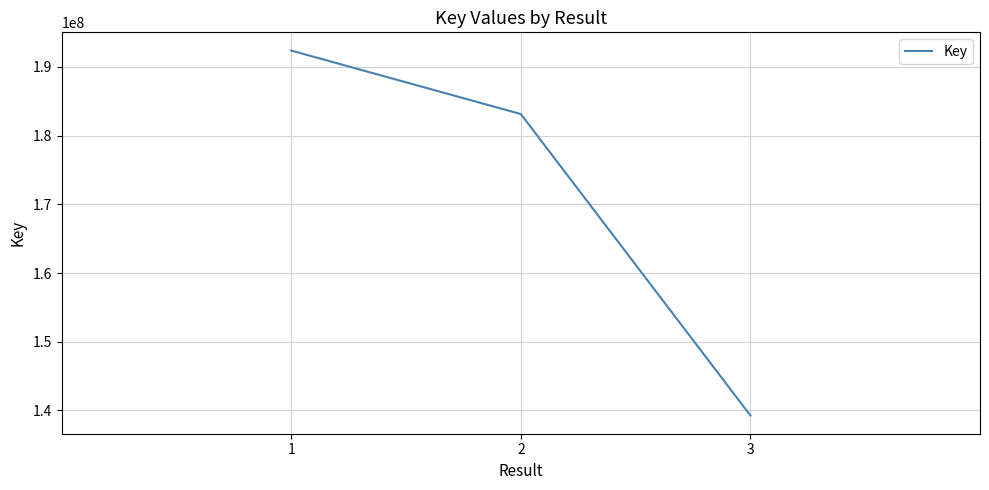

Reading left to right, list all the values displayed in this chart.

1=192390210	2=183150830	3=139271872